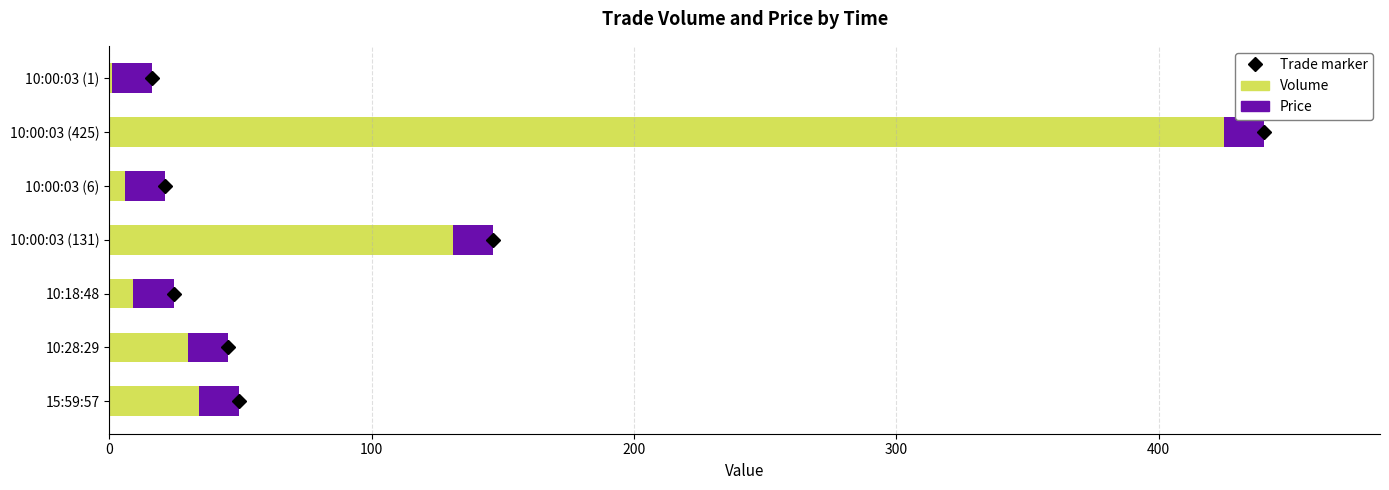

What is the total value across all series at 10:00:03 (131)?

146.3